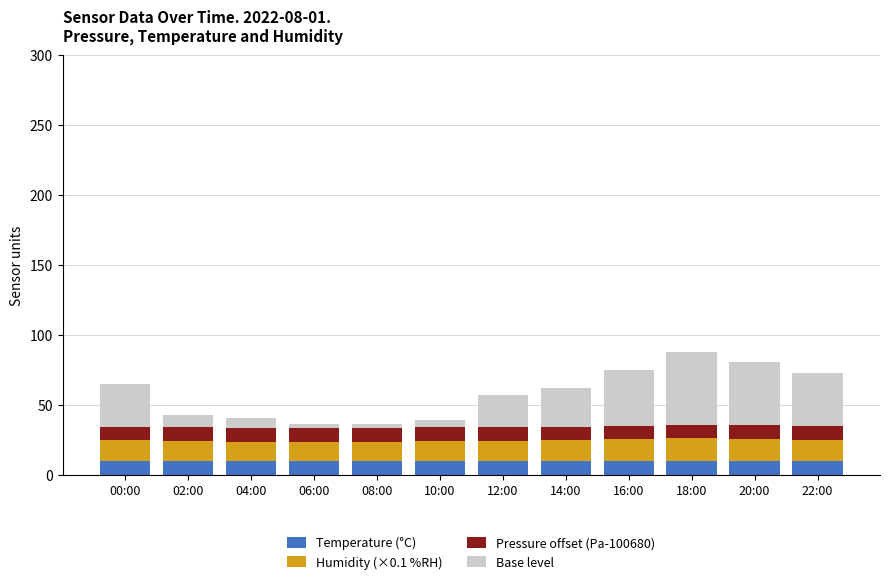

What is the maximum value for Temperature (°C)?

10.0